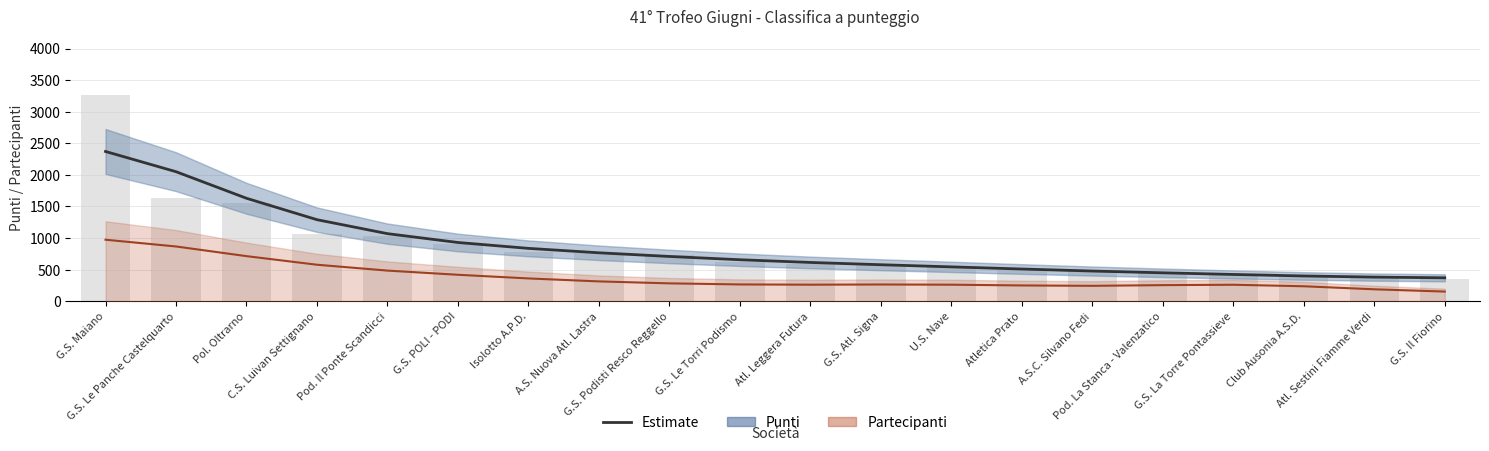

What is the minimum value for Numero di partecipanti (×50)?

153